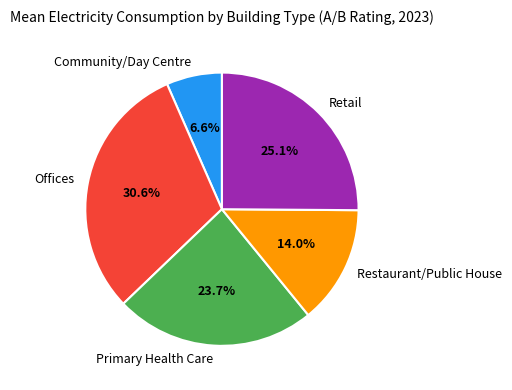

True or false: Community/Day Centre accounts for 2% of the total.

False